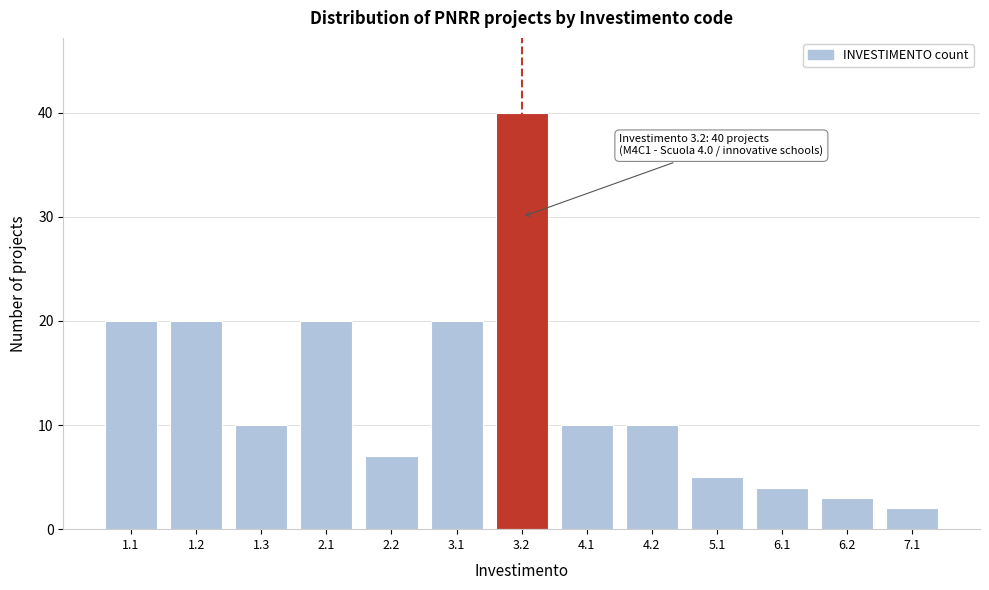

Reading right to left, transcribe all the data shown in this chart.

2	3	4	5	10	10	40	20	7	20	10	20	20